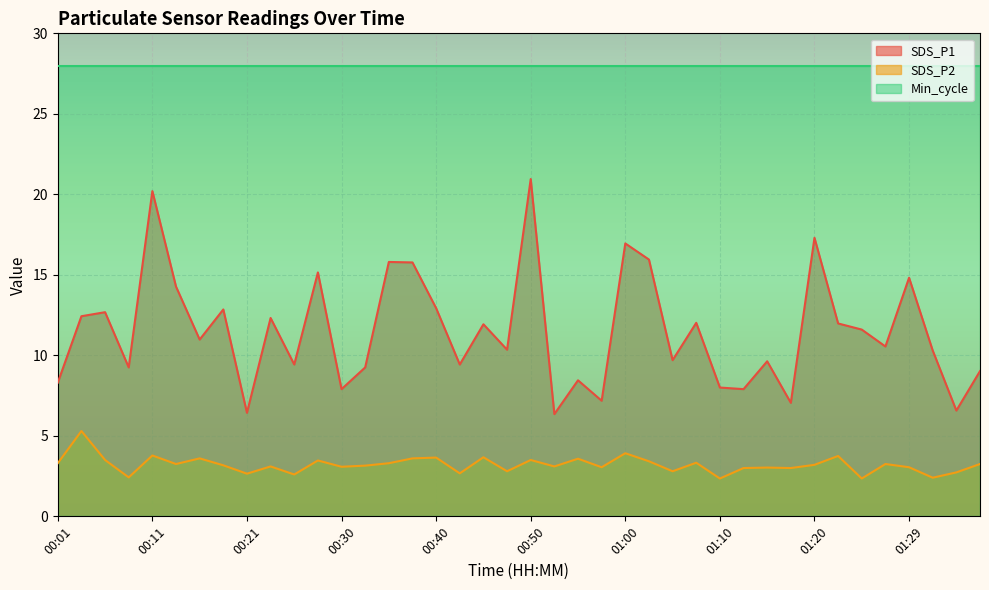

The SDS_P1 series shows 12.7 at 00:06. True or false?

True